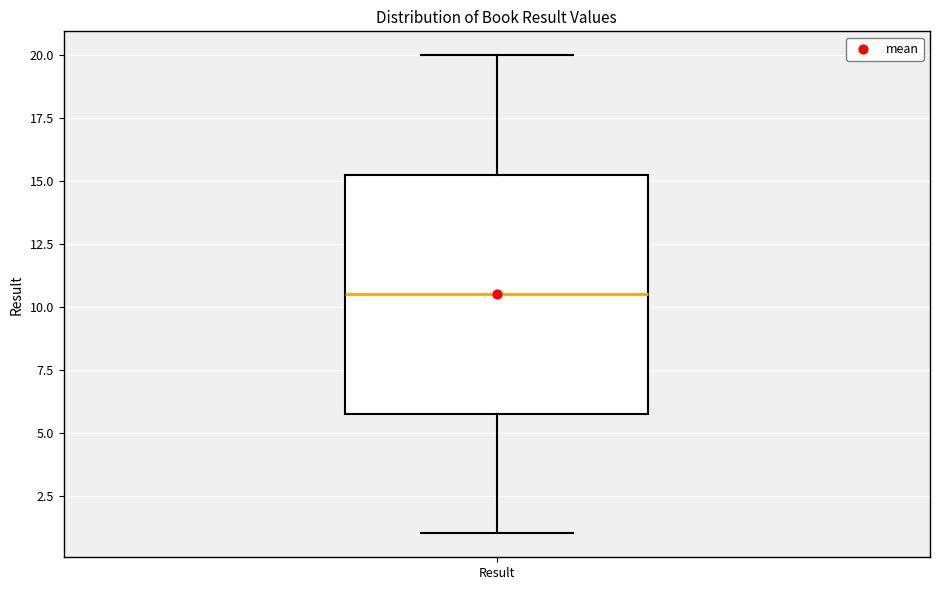

Where does the upper whisker of the box for Result end on the y-axis? The values are not printed on the chart, so give them approximately, as read against the axis.

20.0